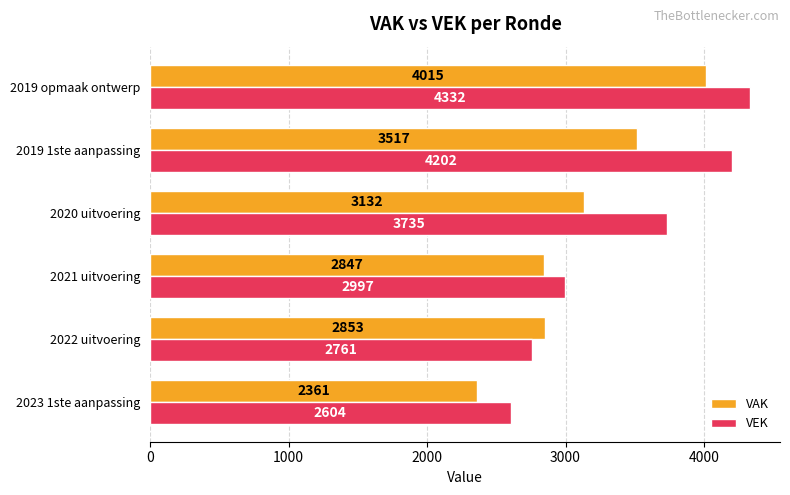

List the labels in order of VEK value, largest first.

2019 opmaak ontwerp, 2019 1ste aanpassing, 2020 uitvoering, 2021 uitvoering, 2022 uitvoering, 2023 1ste aanpassing